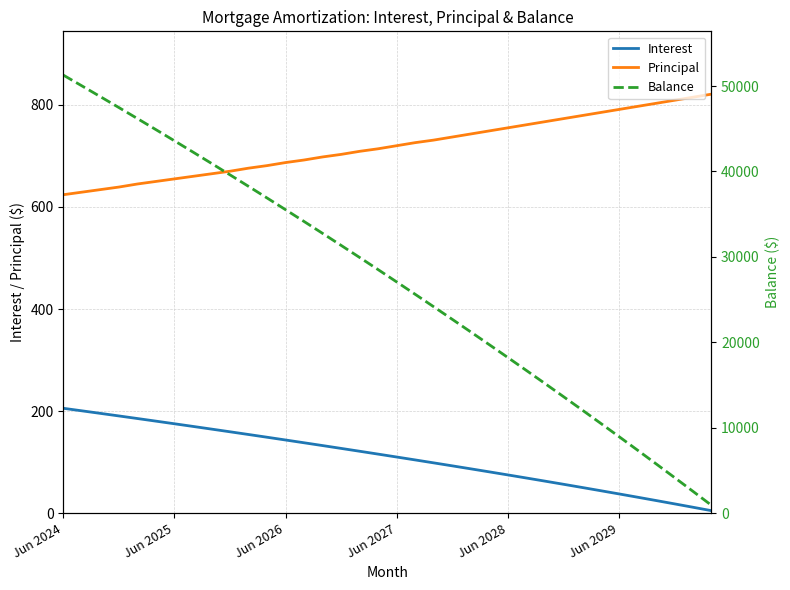

What is the smallest value displayed?

4.9